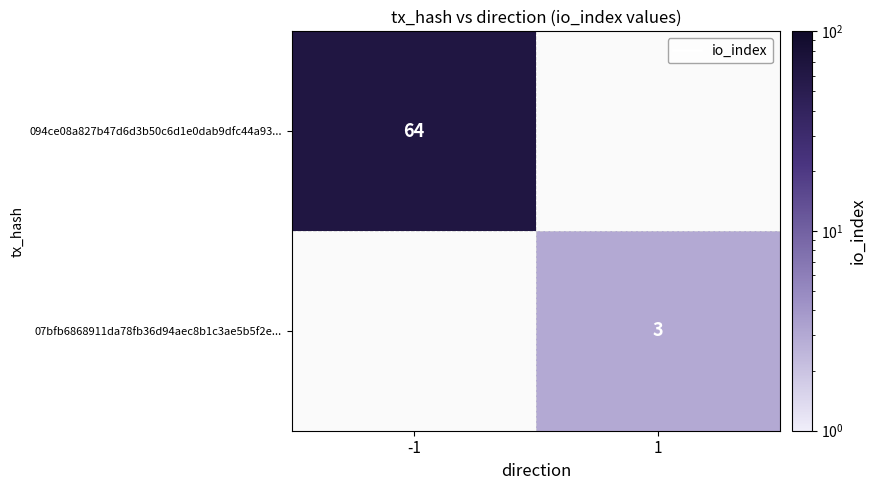

The value of 07bfb6868911da78fb36d94aec8b1c3ae5b5f2e... at 1 is 3. True or false?

True